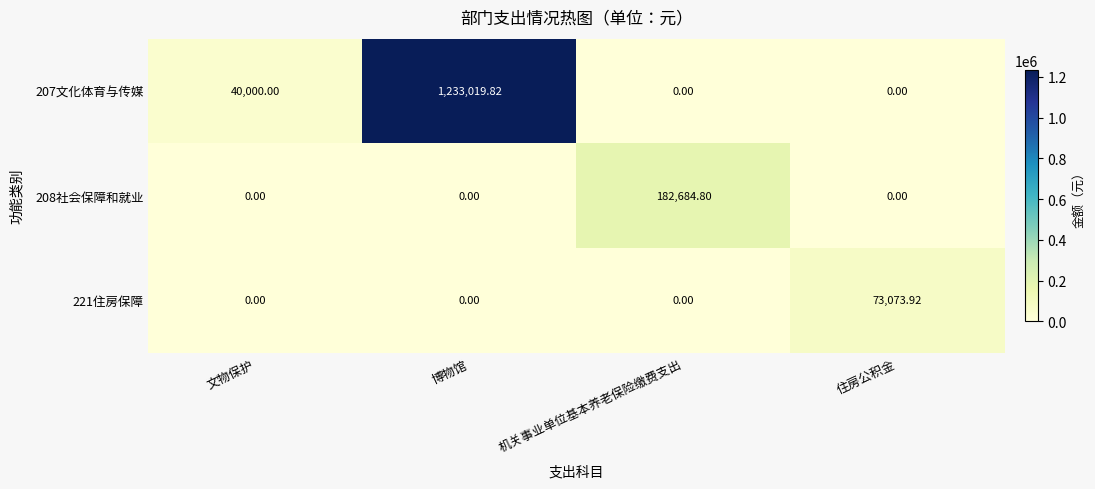

At which category is the sum across all series the highest?

博物馆